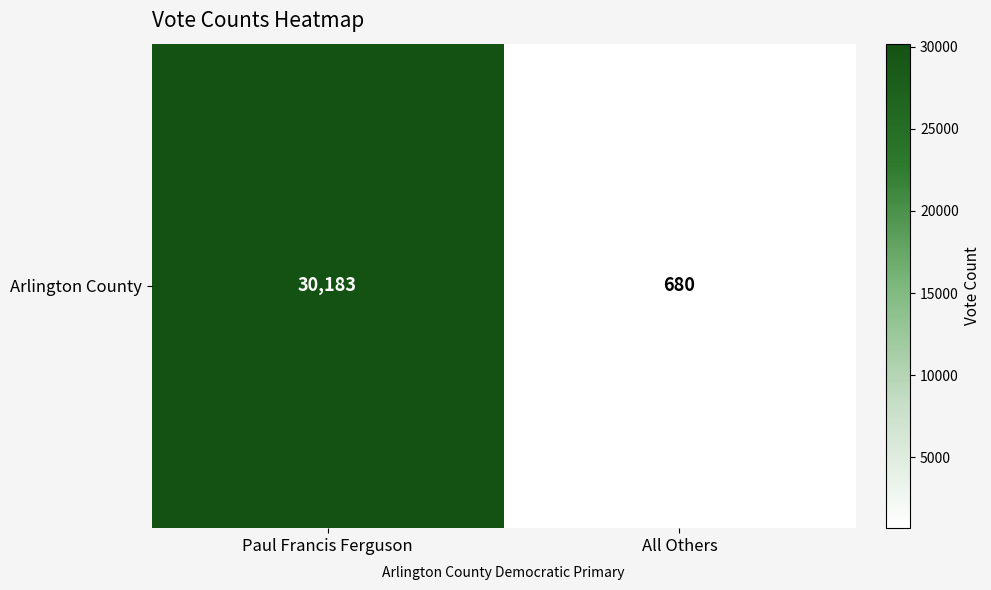

What is the average value?

15432